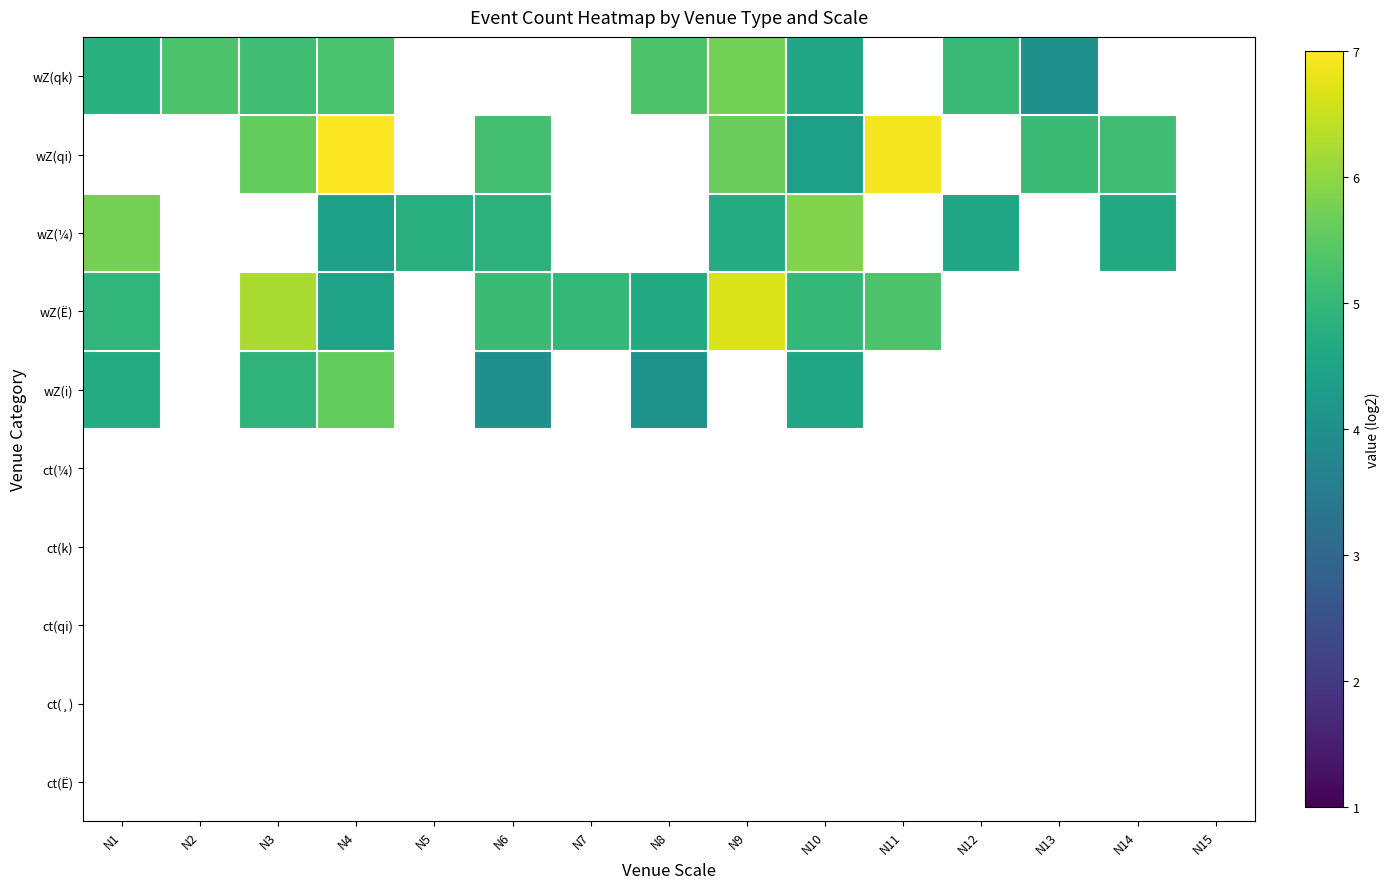

Where is wZ(i) nearest to the value 4?

N6